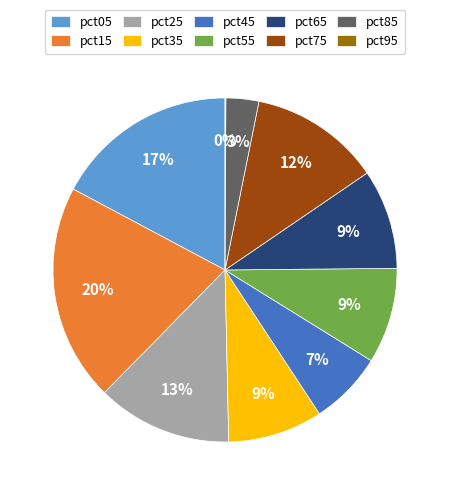

Do pct05 and pct55 together represent more than half of the pie?

No